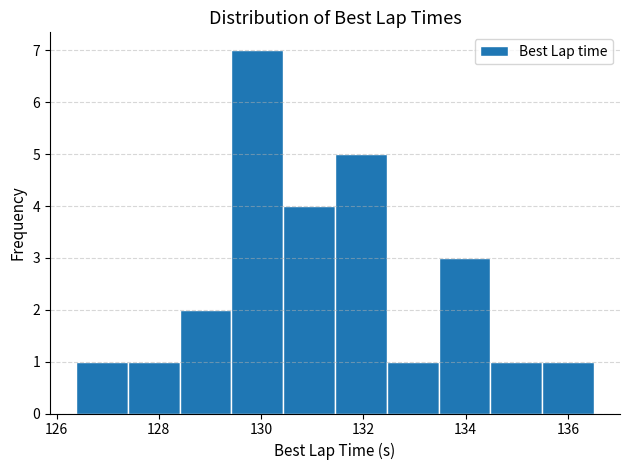

Reading left to right, list every bar in this chart as the range it spans on the x-axis followed by its height. Neither the bar edges nor the heights are printed on the chart, so give them approximately, as read against the axes.

126.4 to 127.4: 1
127.4 to 128.4: 1
128.4 to 129.4: 2
129.4 to 130.4: 7
130.4 to 131.4: 4
131.4 to 132.4: 5
132.4 to 133.4: 1
133.4 to 134.4: 3
134.4 to 135.4: 1
135.4 to 136.6: 1